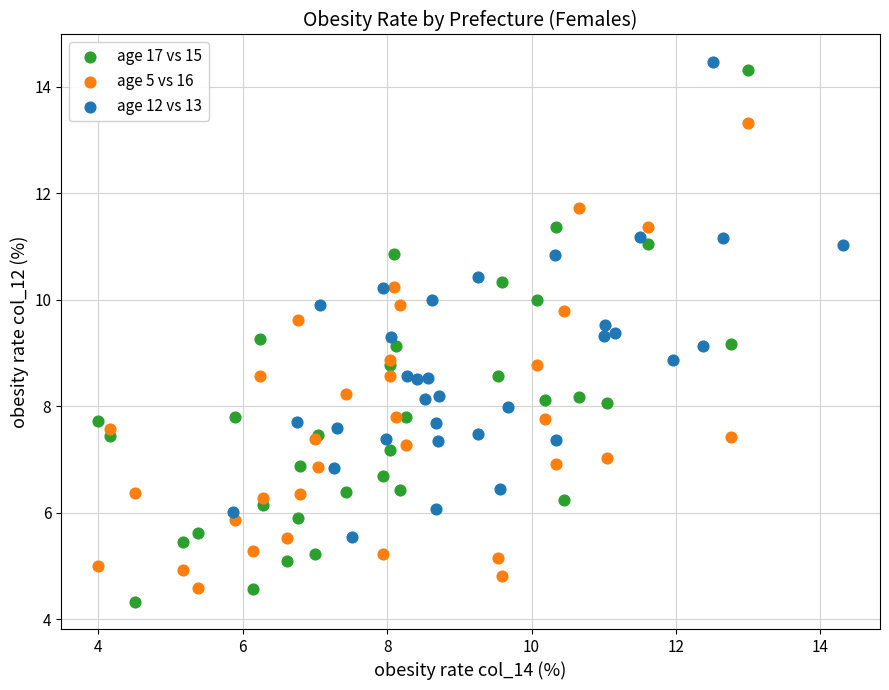

Which series has the widest spread of Y values?

age 17 vs 15